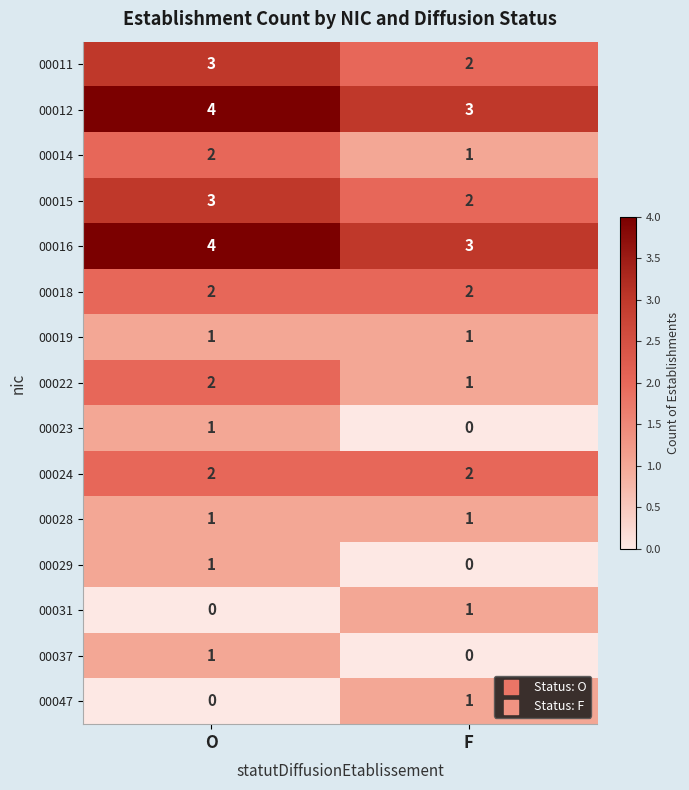

The 00047 series shows 1 at O. True or false?

False